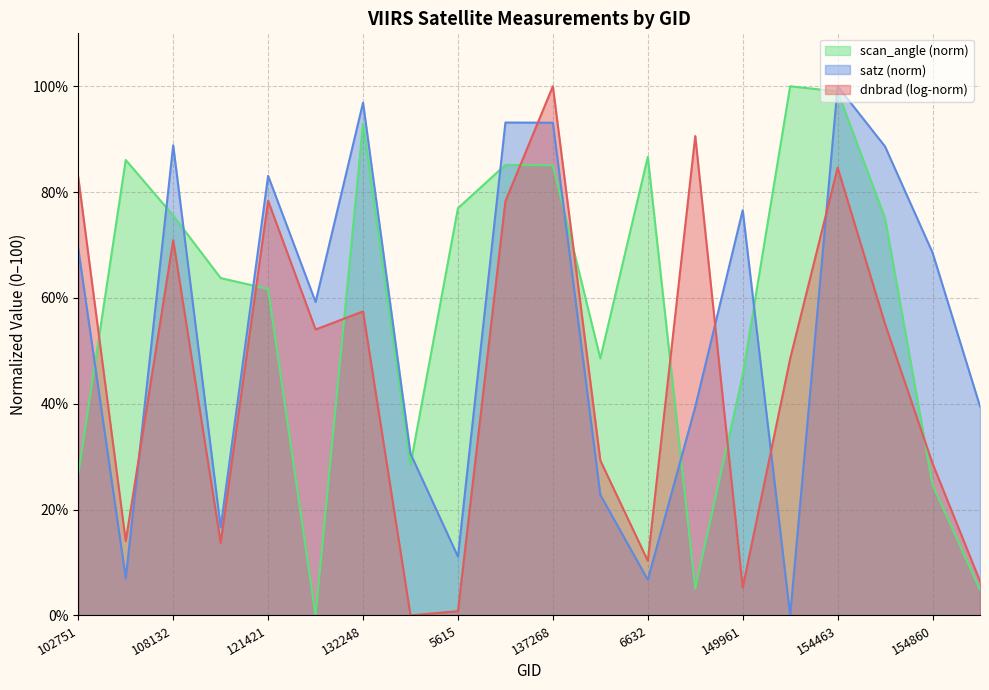

At which category does satz reach its first local valley?

935